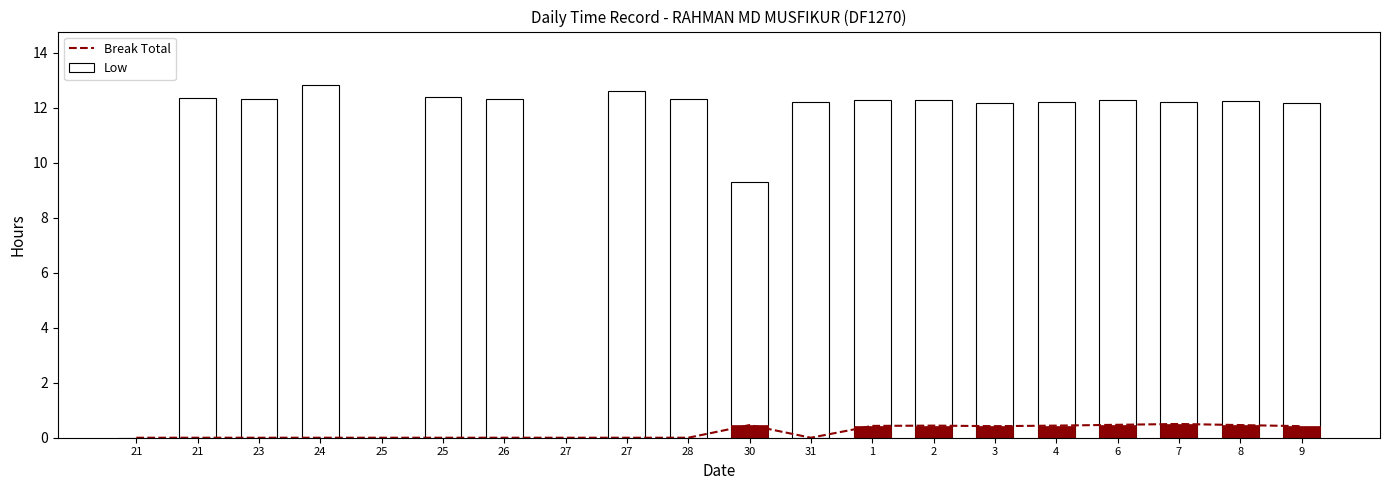

At which label does Low first exceed 12?

21